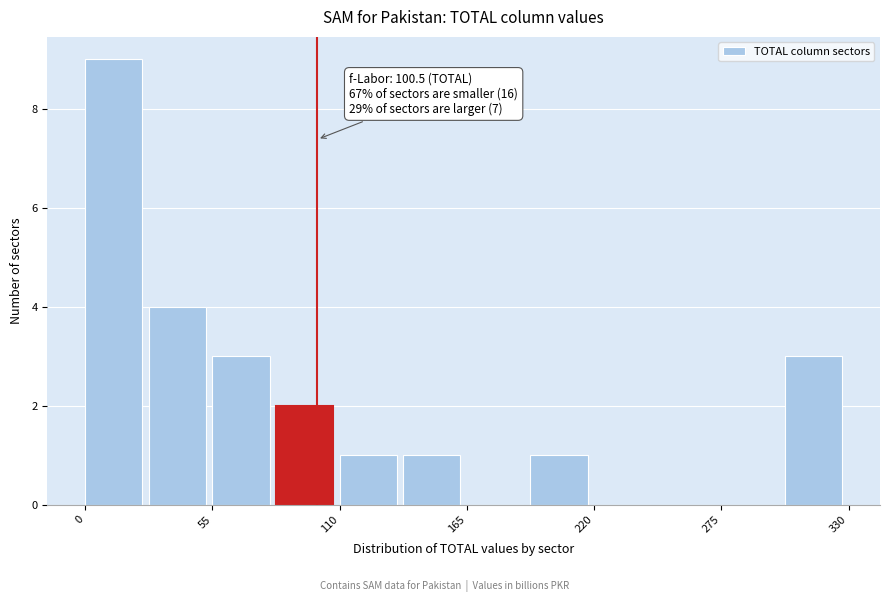

Around what value on the x-axis is the tallest bar? Give the approximate position of its centre, as read against the axis.

10